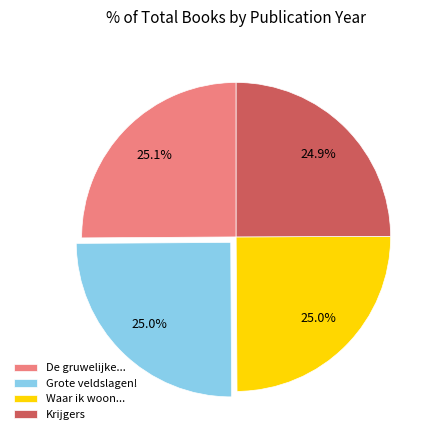

How many slices are in this pie chart?

4